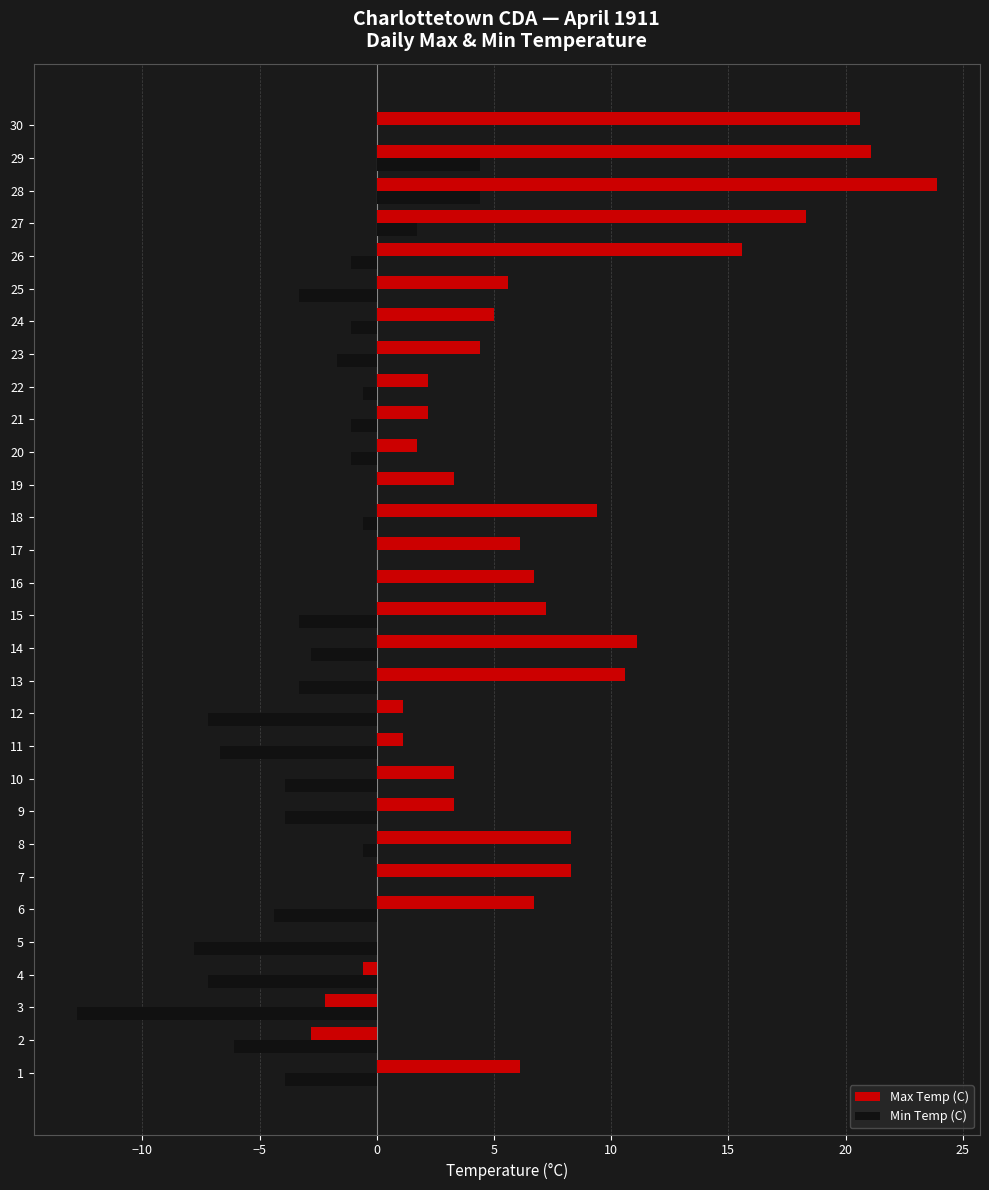

Is it true that Min Temp (C) equals -5.2 at 9?

False